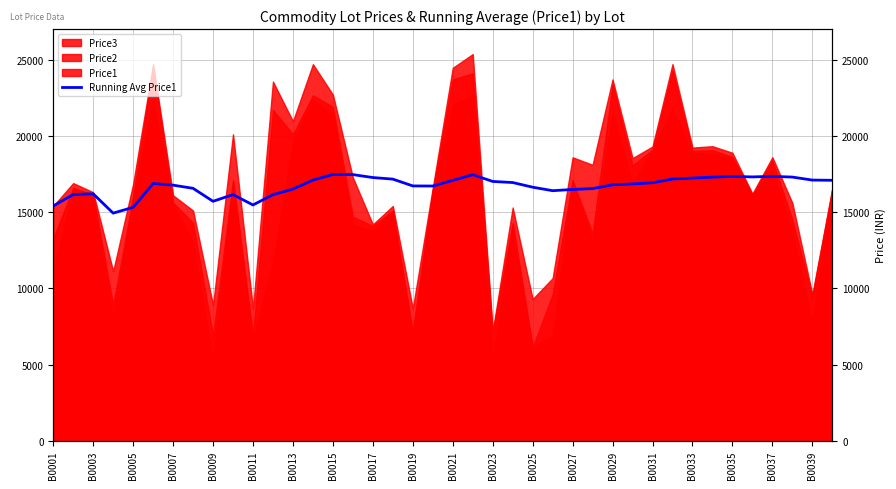

Reading left to right, extract all data points from this chart.

15399.0	16149.0	16199.0	14929.0	15311.0	16875.7	16764.7	16556.5	15705.7	16145.0	15465.1	16139.5	16510.2	17095.1	17468.7	17456.0	17263.8	17160.2	16713.8	16707.8	17076.9	17453.3	17007.5	16936.3	16630.7	16401.3	16482.3	16540.0	16786.9	16845.3	16924.5	17167.4	17229.9	17291.3	17337.0	17305.4	17340.4	17294.5	17097.3	17083.3